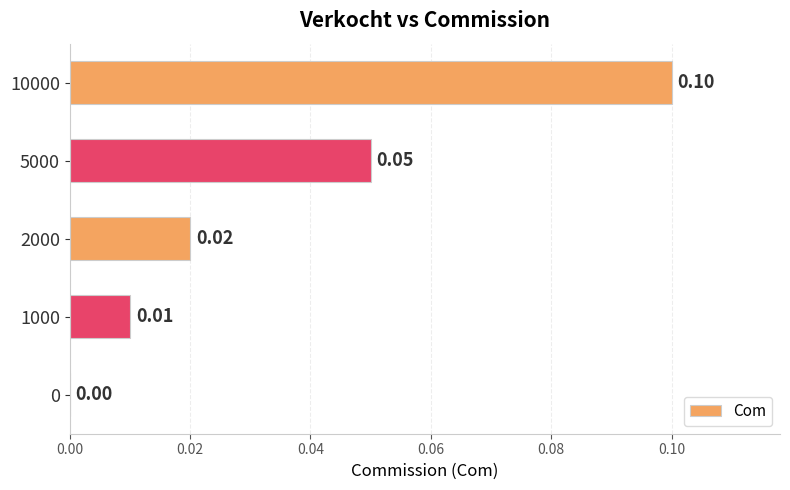

What is the change in value from 2000 to 10000?

+0.1